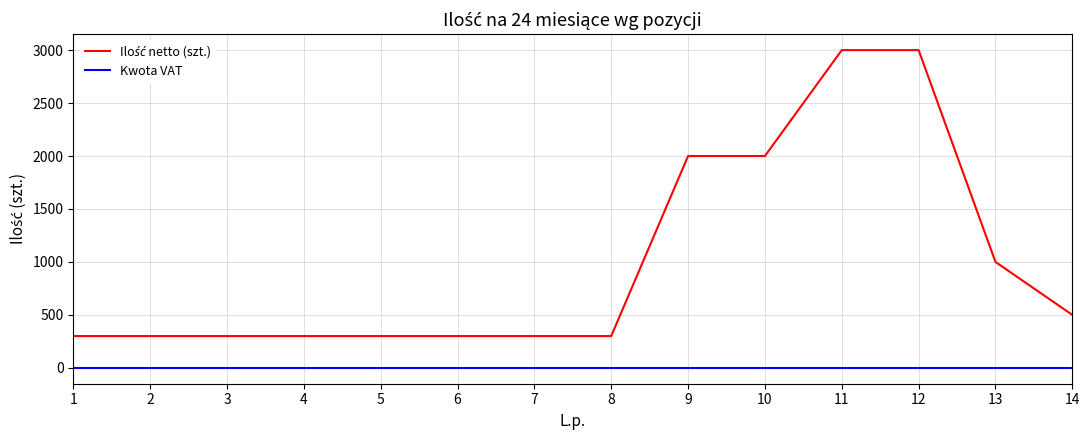

At how many categories does at least one series exceed 1443?

4